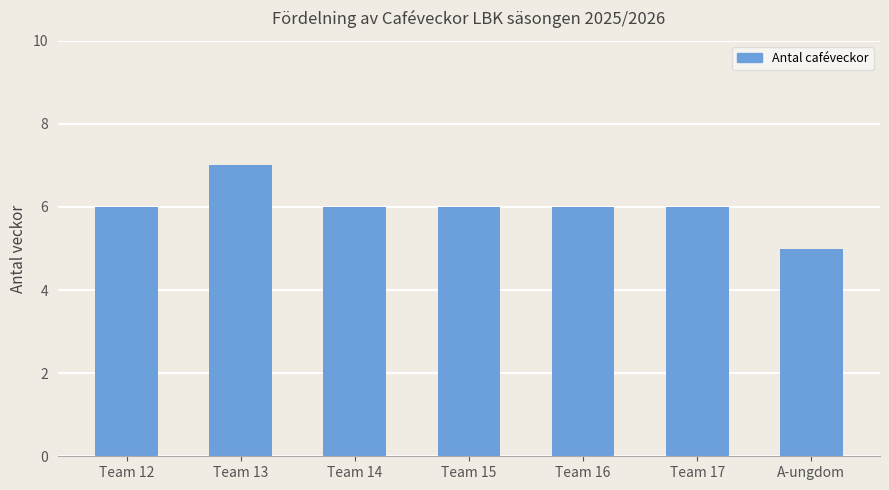

What is the sum of the values at Team 14 and Team 17?

12